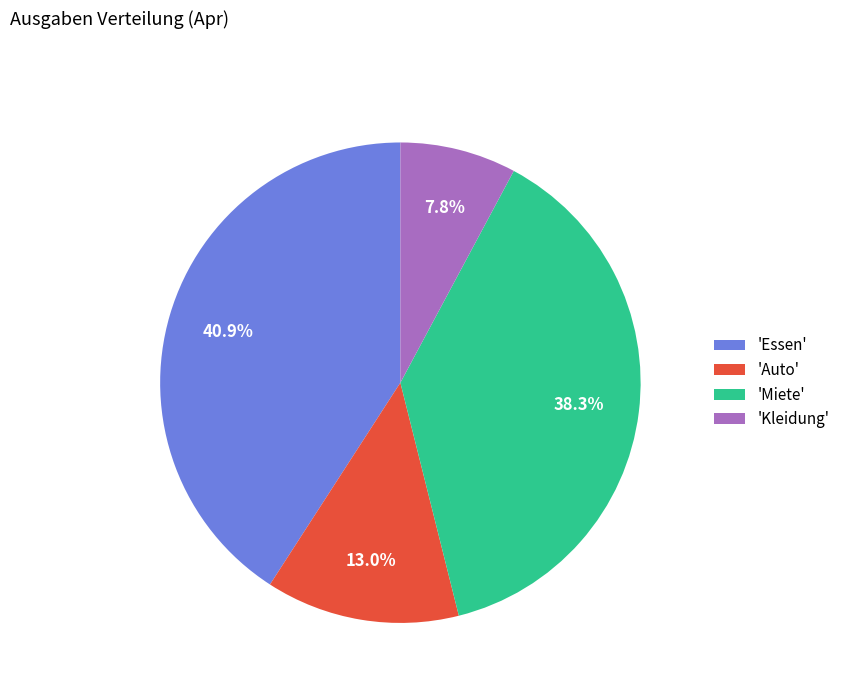

What is the ratio of the value at 'Essen' to the value at 'Miete'?

1.1